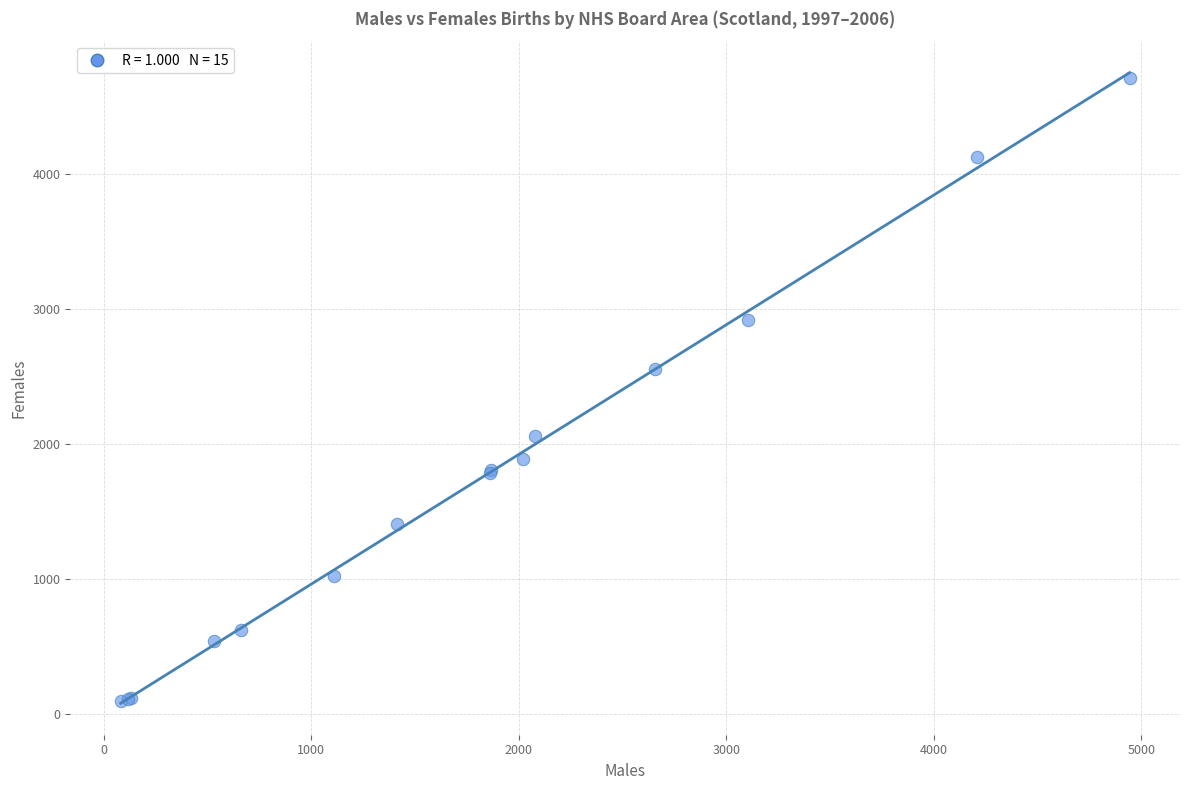

What Y value in the scatter plot is closest to 2402?

2558